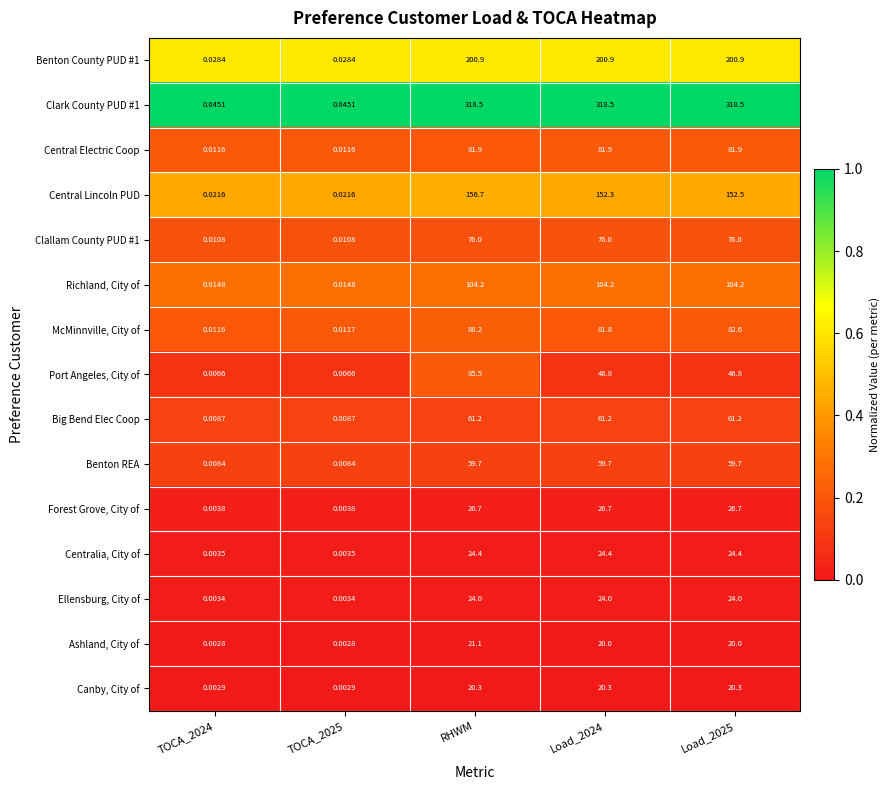

Which series changed the most between RHWM and Load_2024?

Port Angeles, City of